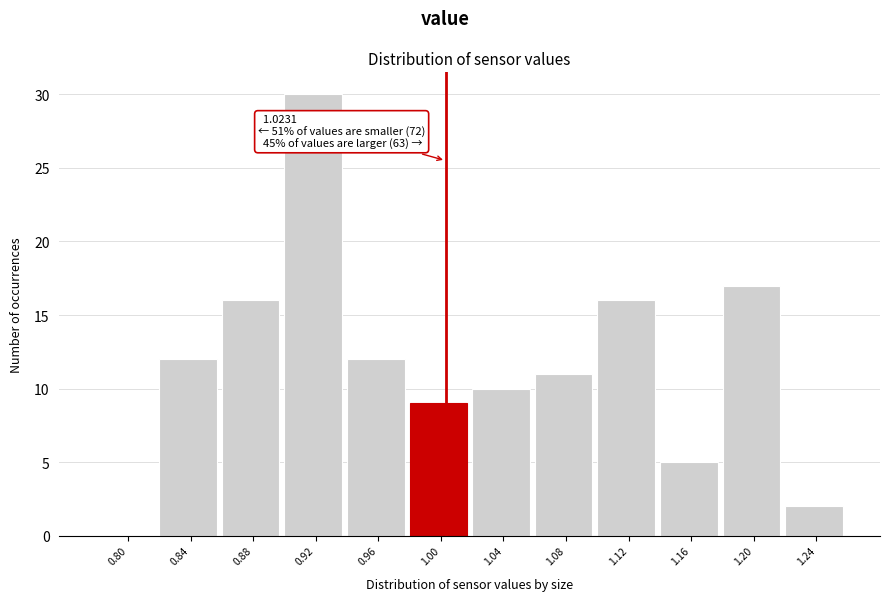

Reading left to right, list all the values displayed in this chart.

0.80=0	0.84=12	0.88=16	0.92=30	0.96=12	1.00=9	1.04=10	1.08=11	1.12=16	1.16=5	1.20=17	1.24=2